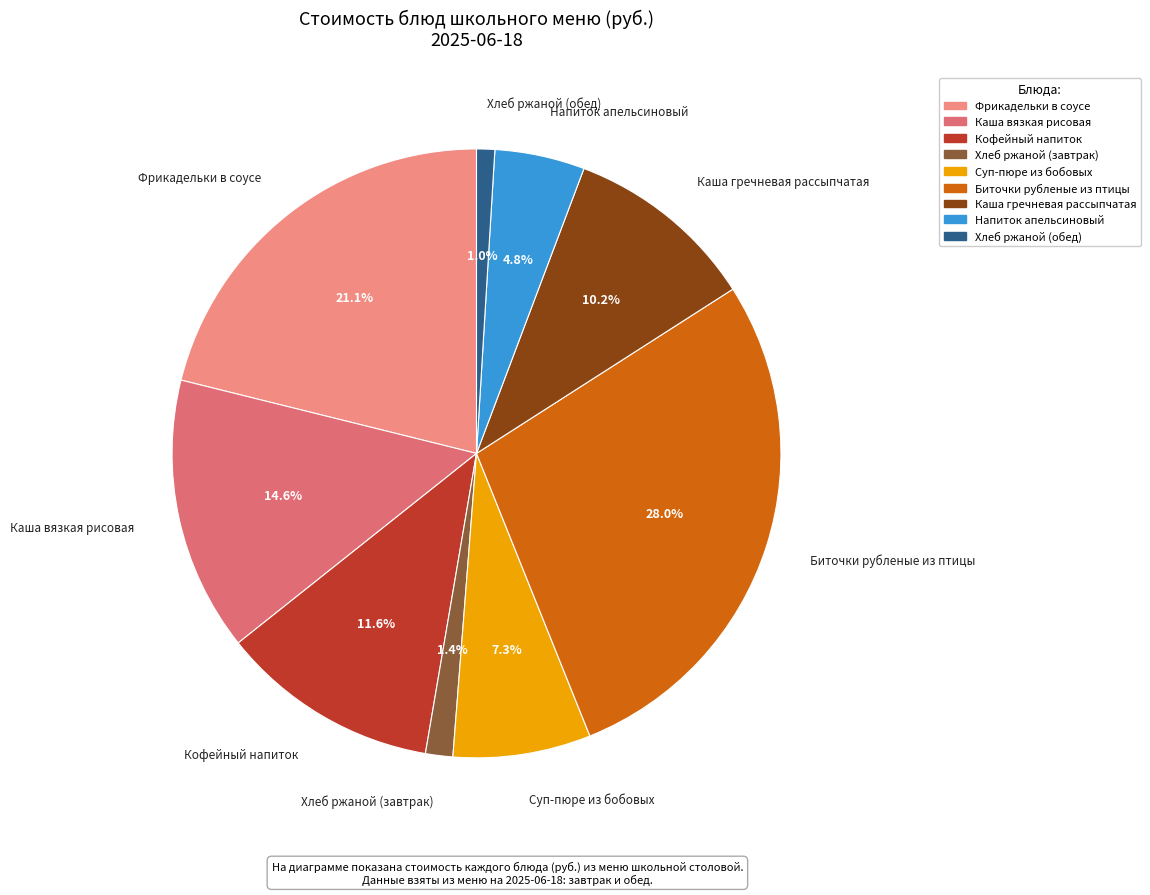

Which slice is the largest?

Биточки рубленые из птицы